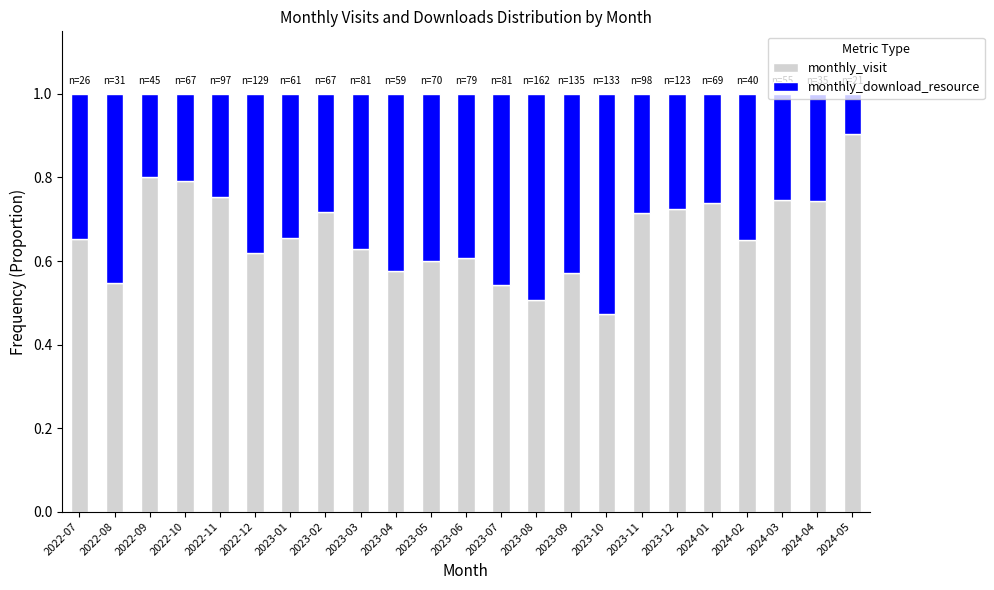

What is the maximum value for monthly_visit?

0.9